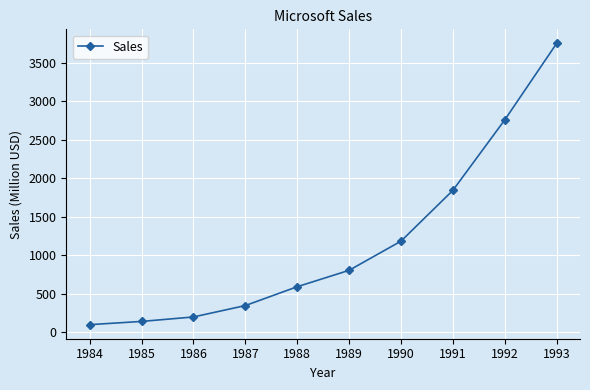

Is it true that the value at 1986 is 45?

False